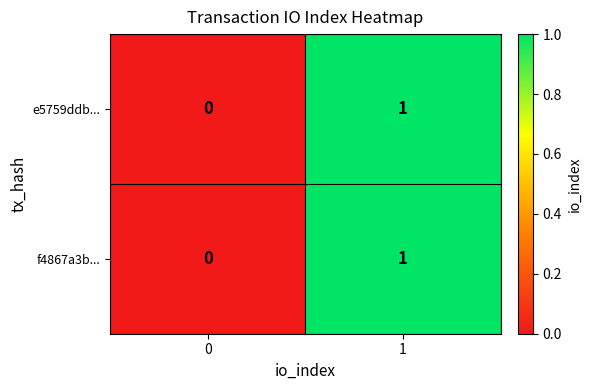

True or false: f4867a3b... has a value of 1 at 1.

True